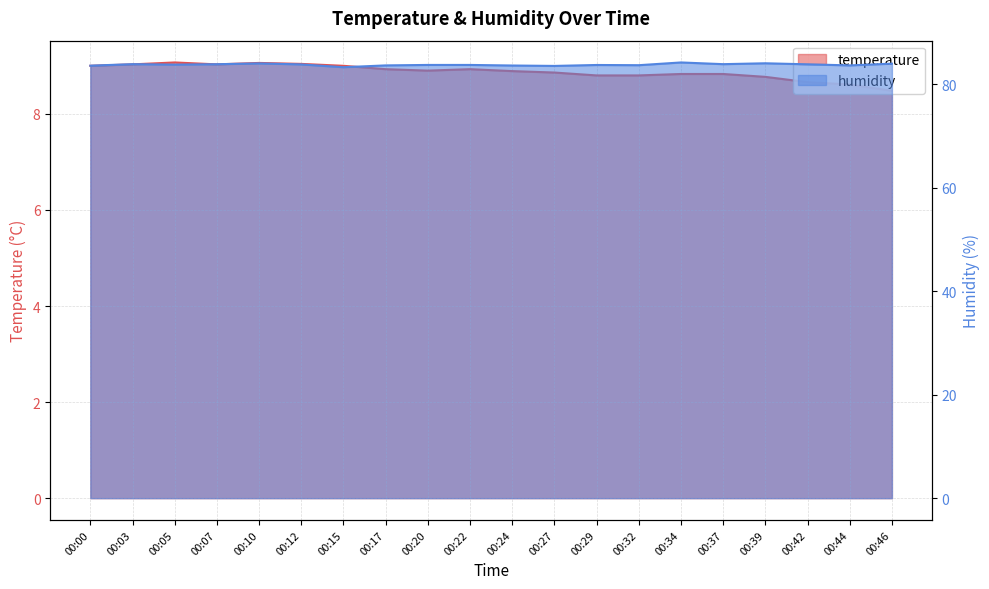

How many lines are shown in the chart?

2